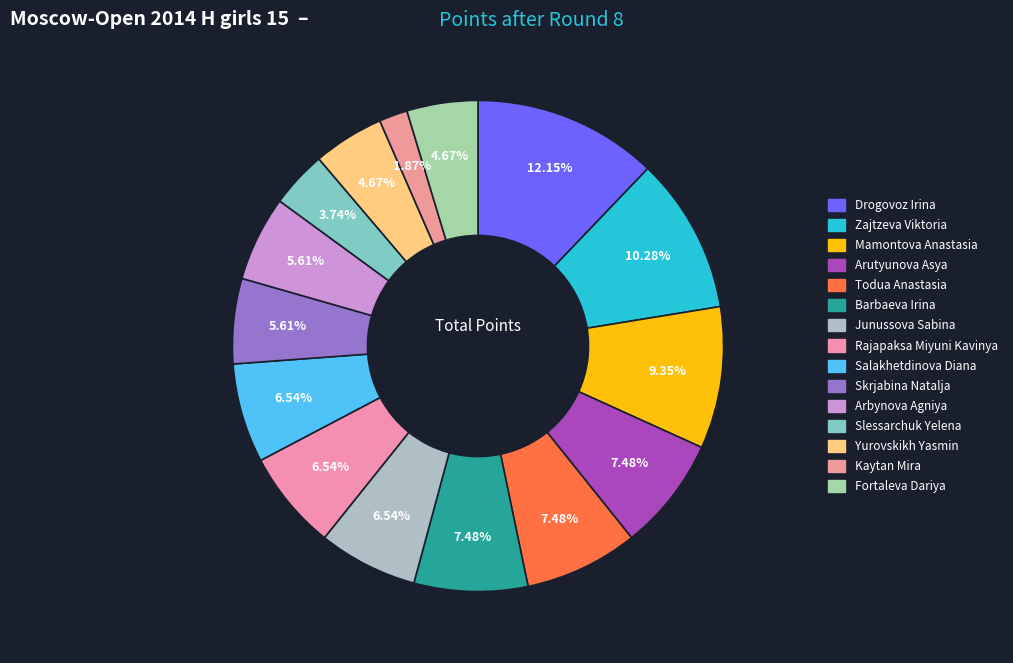

Count the number of slices in the pie.

15